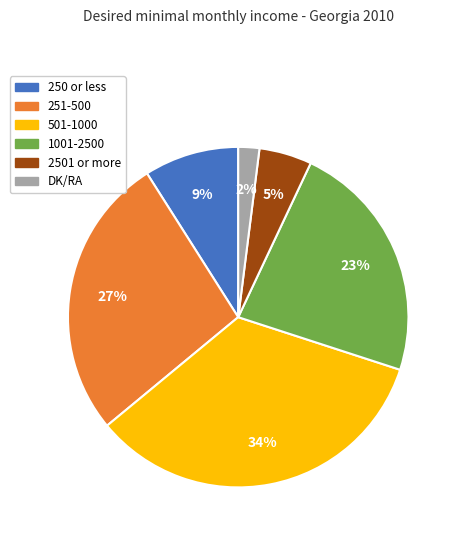

Which category has the biggest portion of the pie?

501-1000